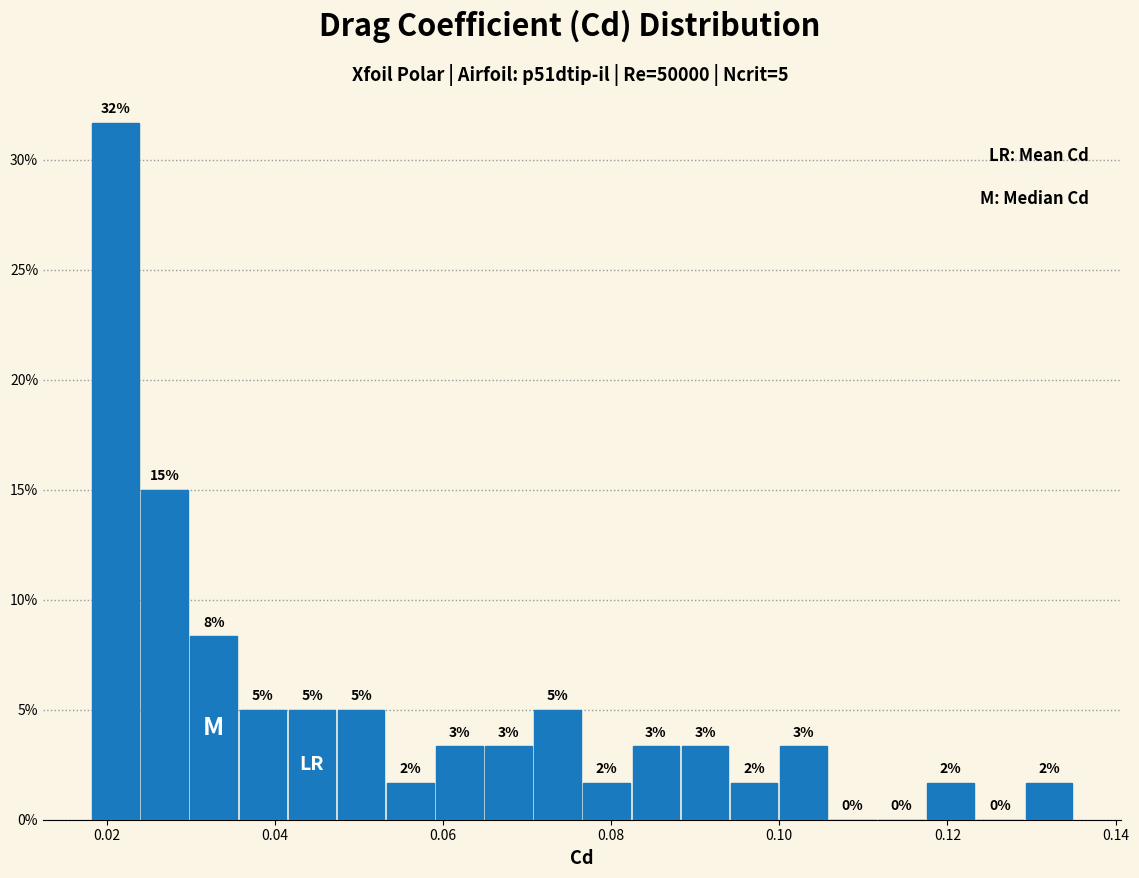

Around what value on the x-axis is the tallest bar? Give the approximate position of its centre, as read against the axis.

0.022